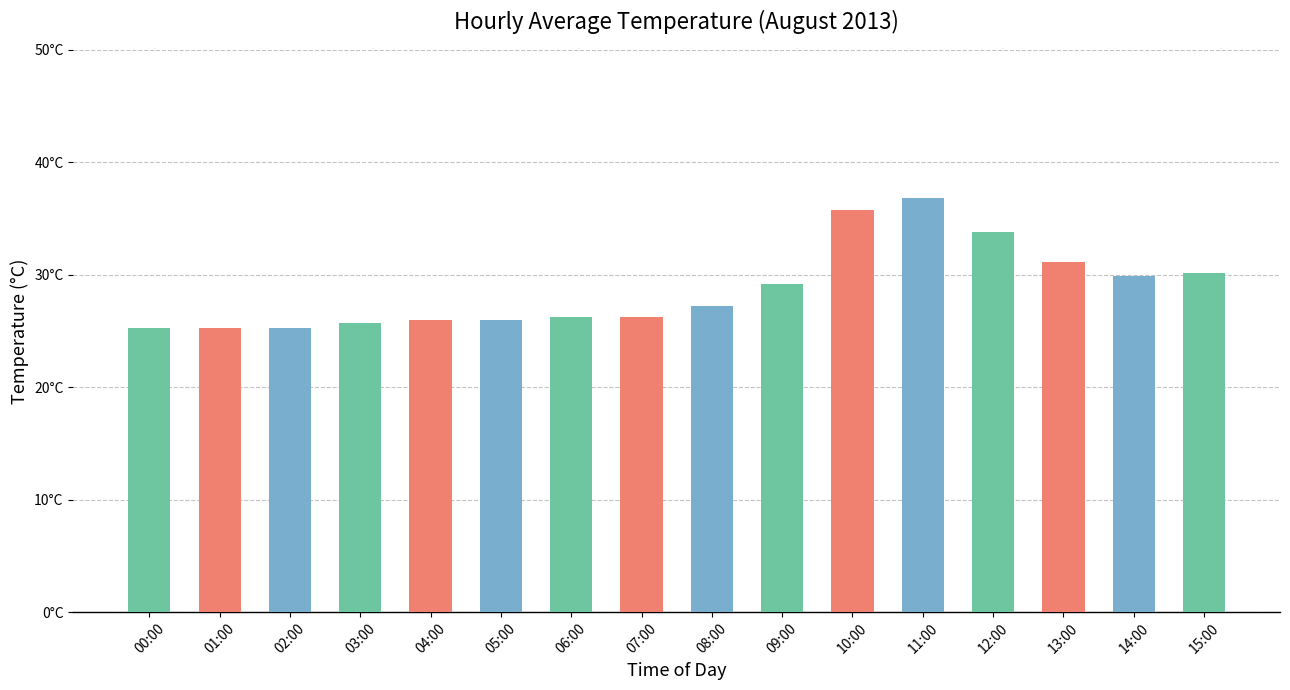

The value at 11:00 is 36.8. True or false?

True